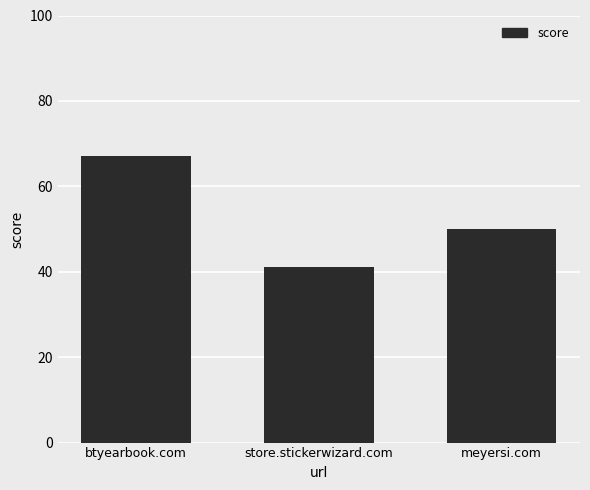

Rank the categories by value from lowest to highest.

store.stickerwizard.com, meyersi.com, btyearbook.com